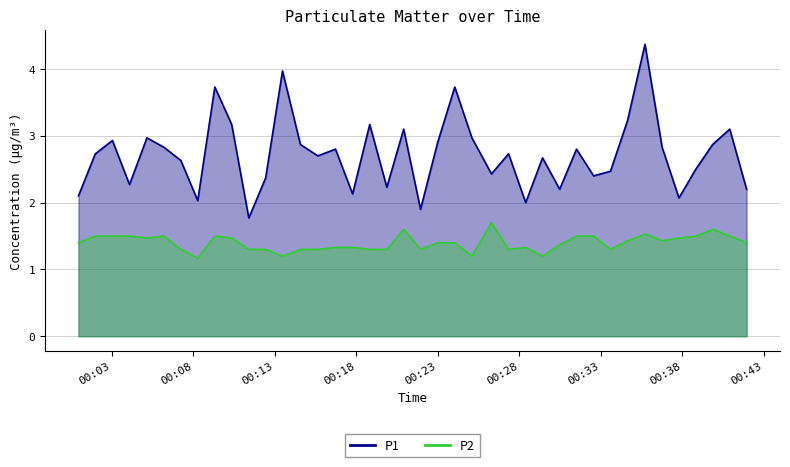

What is the difference between the second highest and minimum values in the P1 series?

2.2